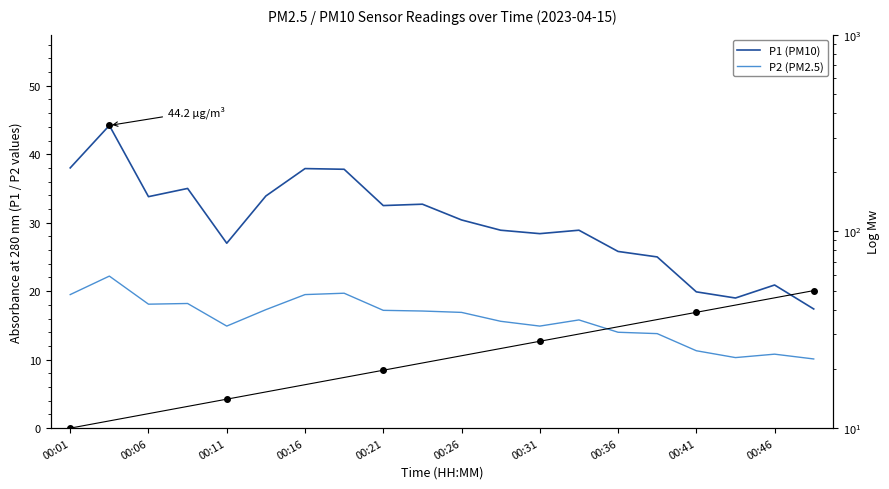

At how many categories does at least one series exceed 42?

4